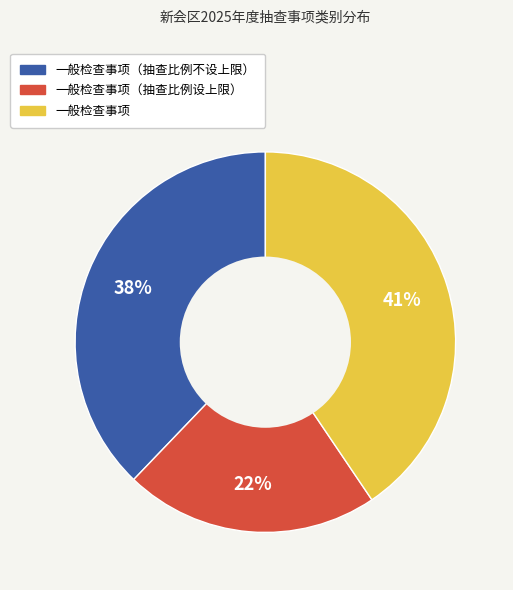

Is there a majority slice in this chart?

No